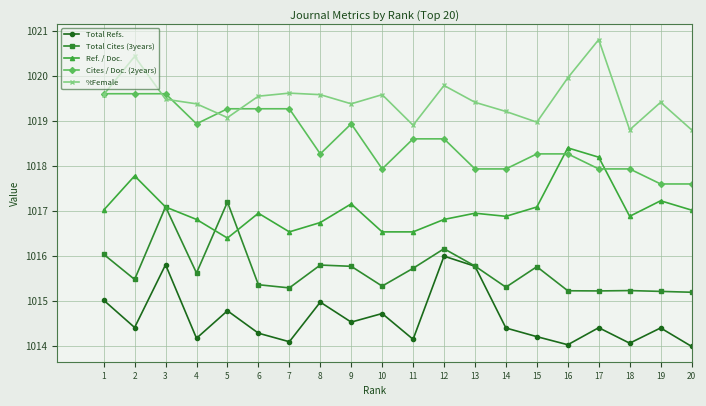

What is the sum of all Total Refs. values?

20292.4